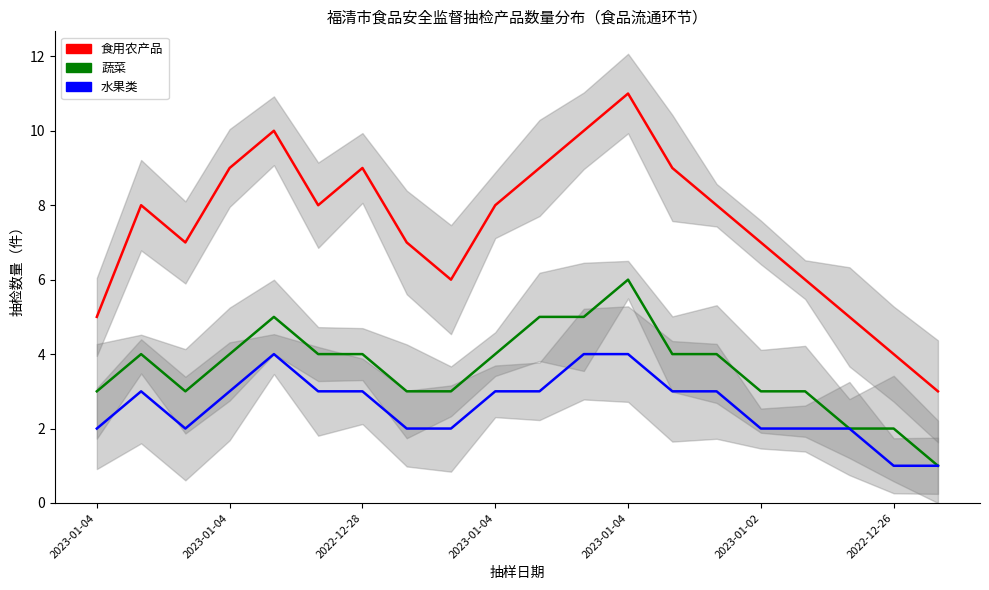

Is the value of 水果类 at 2022-12-28 greater than the value of 蔬菜 at 7?

No